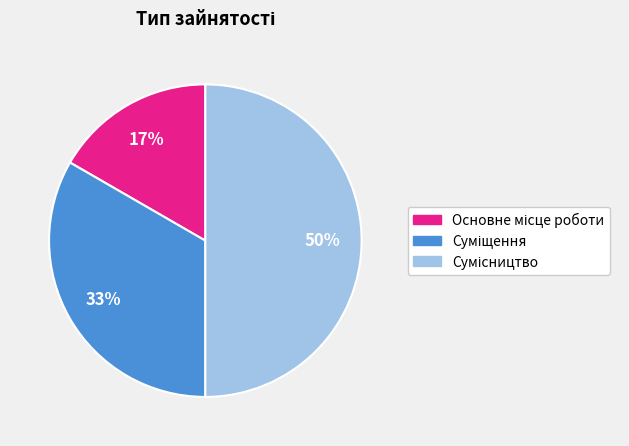

To the nearest percent, what is the average slice percentage?

33%